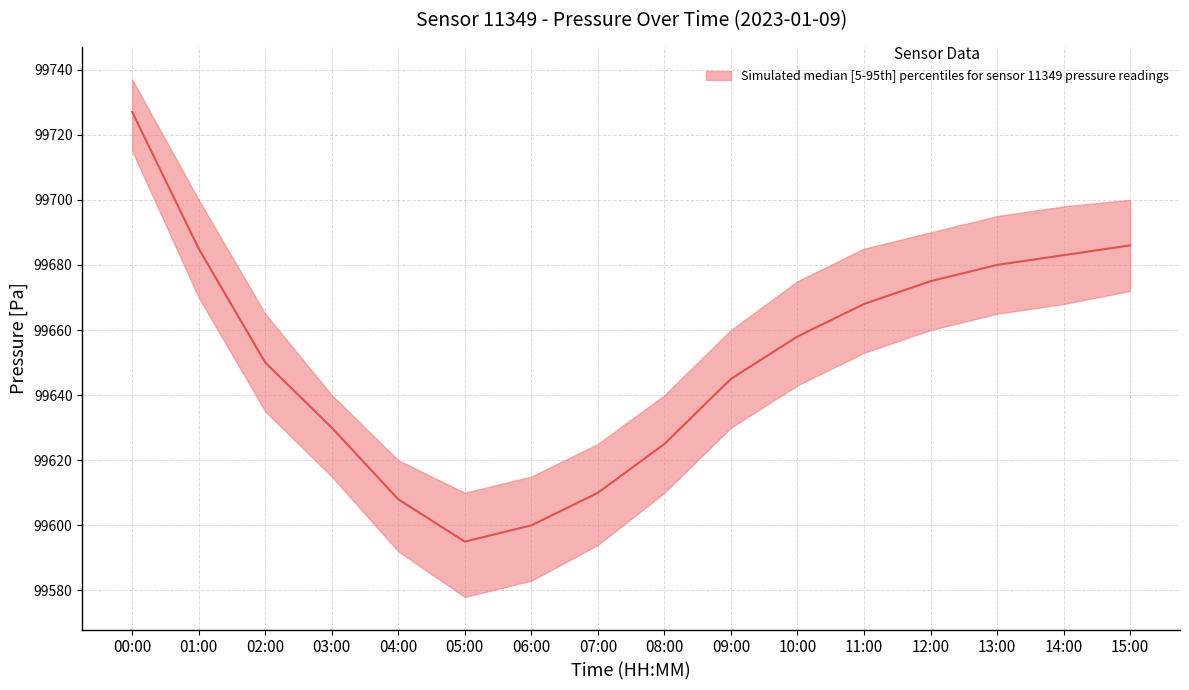

How many values in the pressure_upper series are below 99675?

8